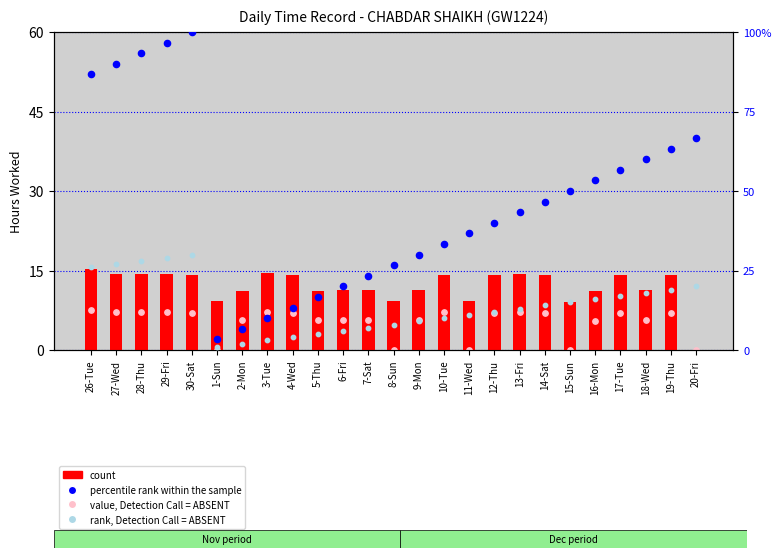

Is the value of percentile rank within the sample at 12-Thu greater than the value of value, Detection Call = ABSENT at 29-Fri?

Yes